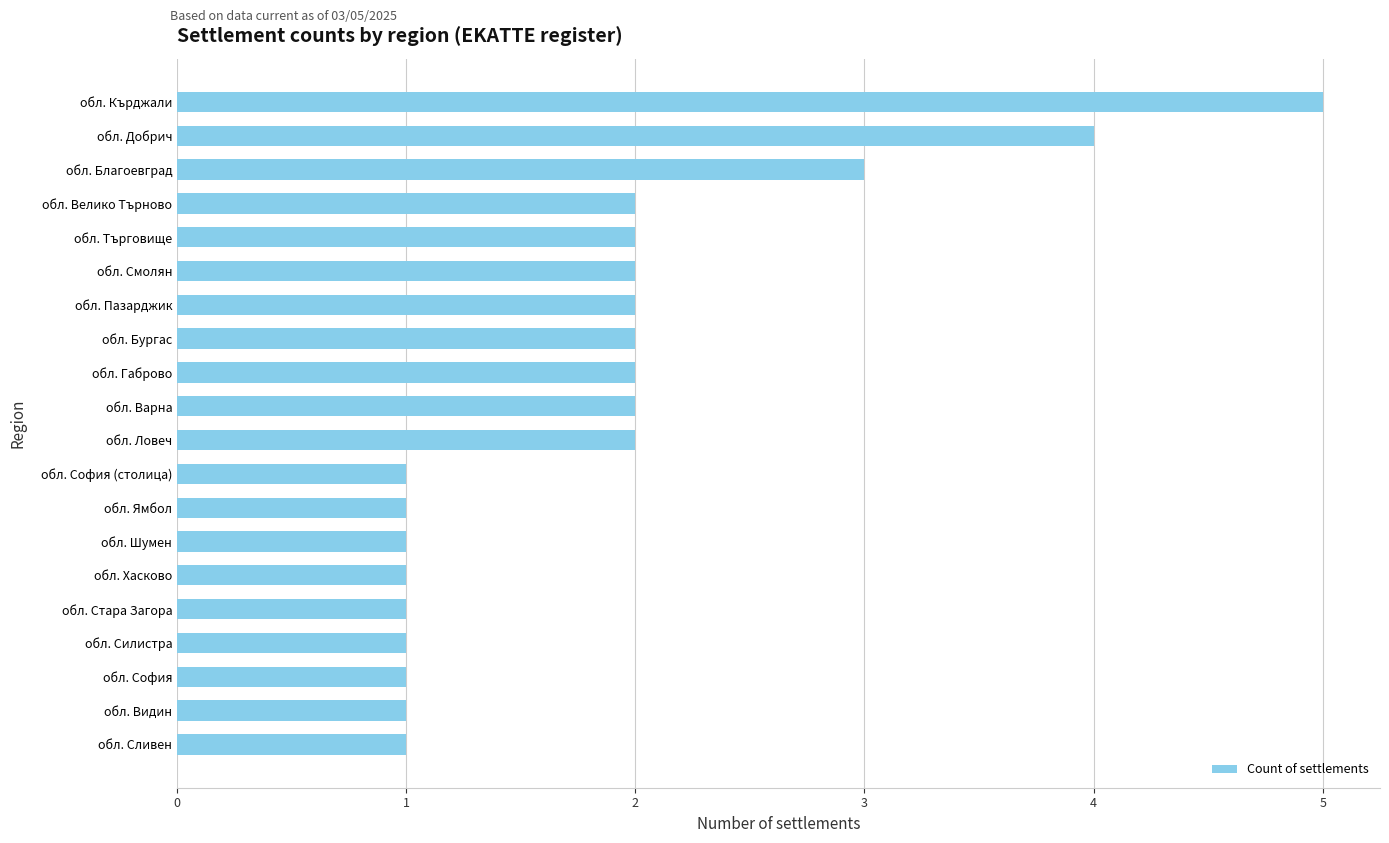

Reading bottom to top, extract all data points from this chart.

1	1	1	1	1	1	1	1	1	2	2	2	2	2	2	2	2	3	4	5